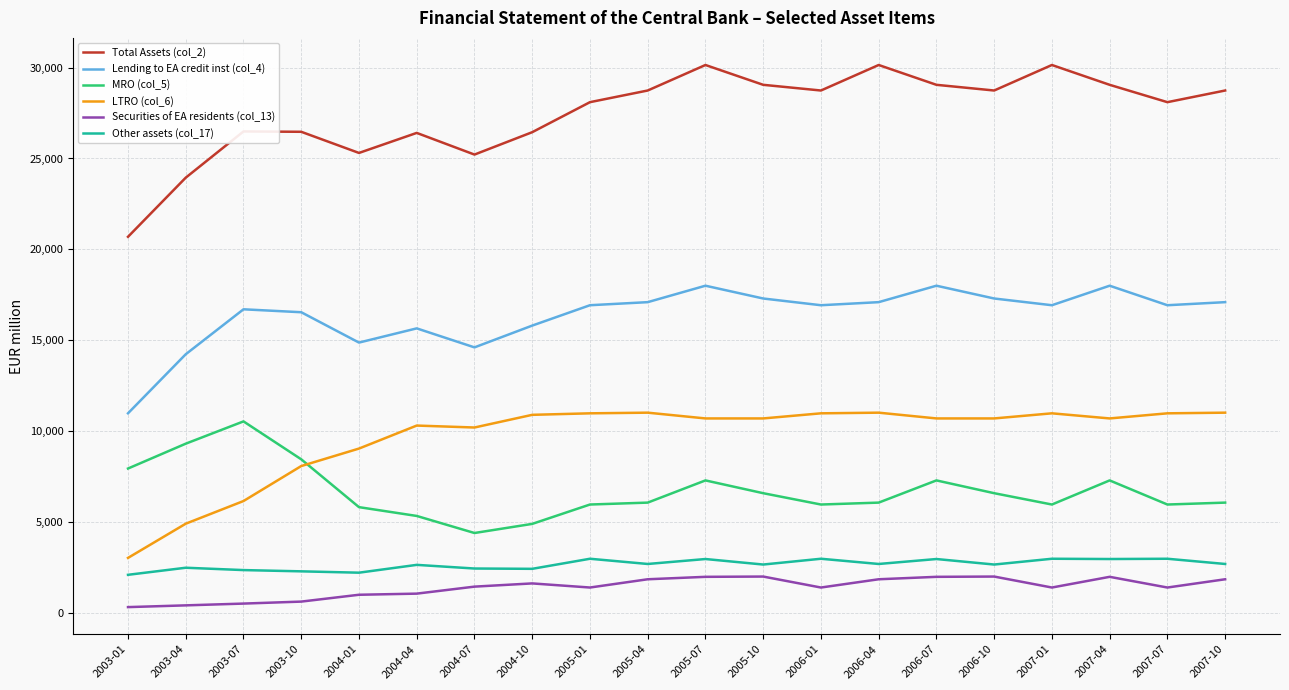

True or false: MRO (col_5) and LTRO (col_6) intersect in this chart.

True